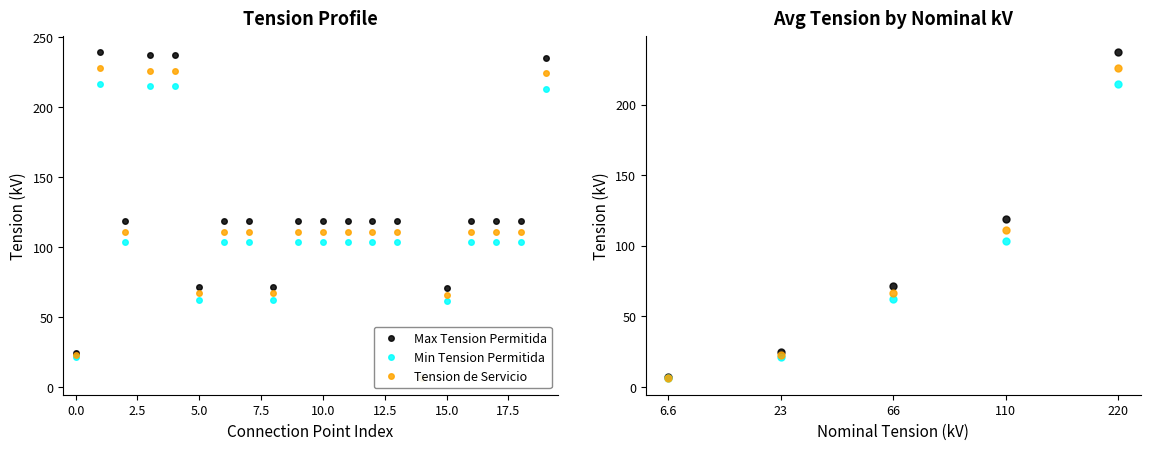

List the series in order of their peak value, lowest first.

Min Tension Permitida, Tension de Servicio, Max Tension Permitida